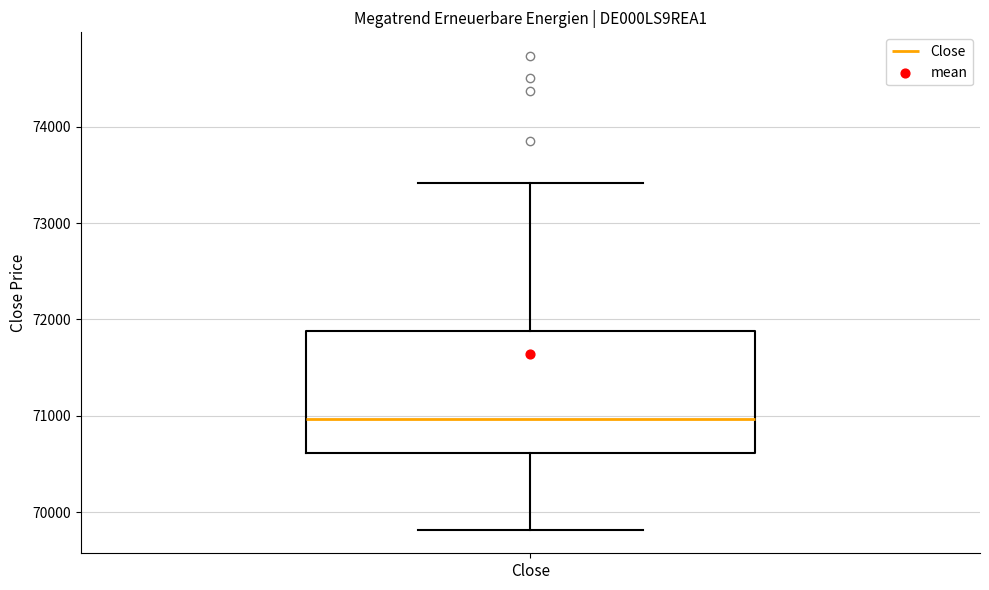

Where does the upper whisker of the box for Close end on the y-axis? The values are not printed on the chart, so give them approximately, as read against the axis.

73400